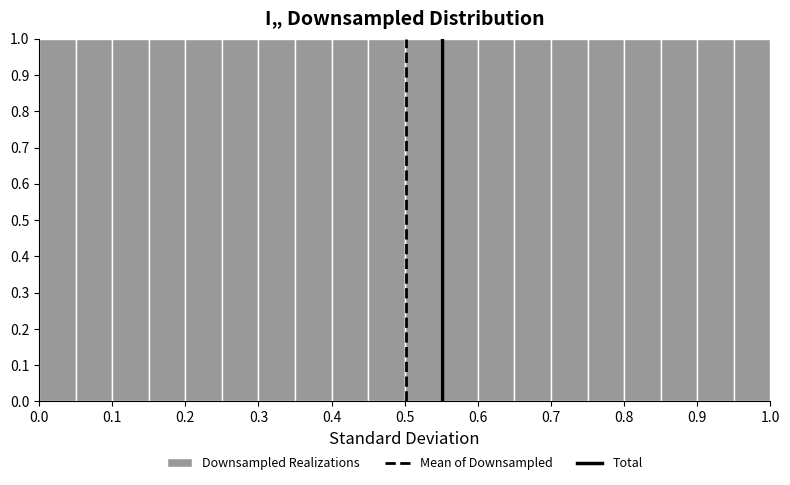

Reading left to right, list every bar in this chart as the range it spans on the x-axis followed by its height. The values are not printed on the chart, so give them approximately, as read against the axis.

0.00 to 0.05: 1
0.05 to 0.10: 1
0.10 to 0.15: 1
0.15 to 0.20: 1
0.20 to 0.25: 1
0.25 to 0.30: 1
0.30 to 0.35: 1
0.35 to 0.40: 1
0.40 to 0.45: 1
0.45 to 0.50: 1
0.50 to 0.55: 1
0.55 to 0.60: 1
0.60 to 0.65: 1
0.65 to 0.70: 1
0.70 to 0.75: 1
0.75 to 0.80: 1
0.80 to 0.85: 1
0.85 to 0.90: 1
0.90 to 0.95: 1
0.95 to 1.00: 1